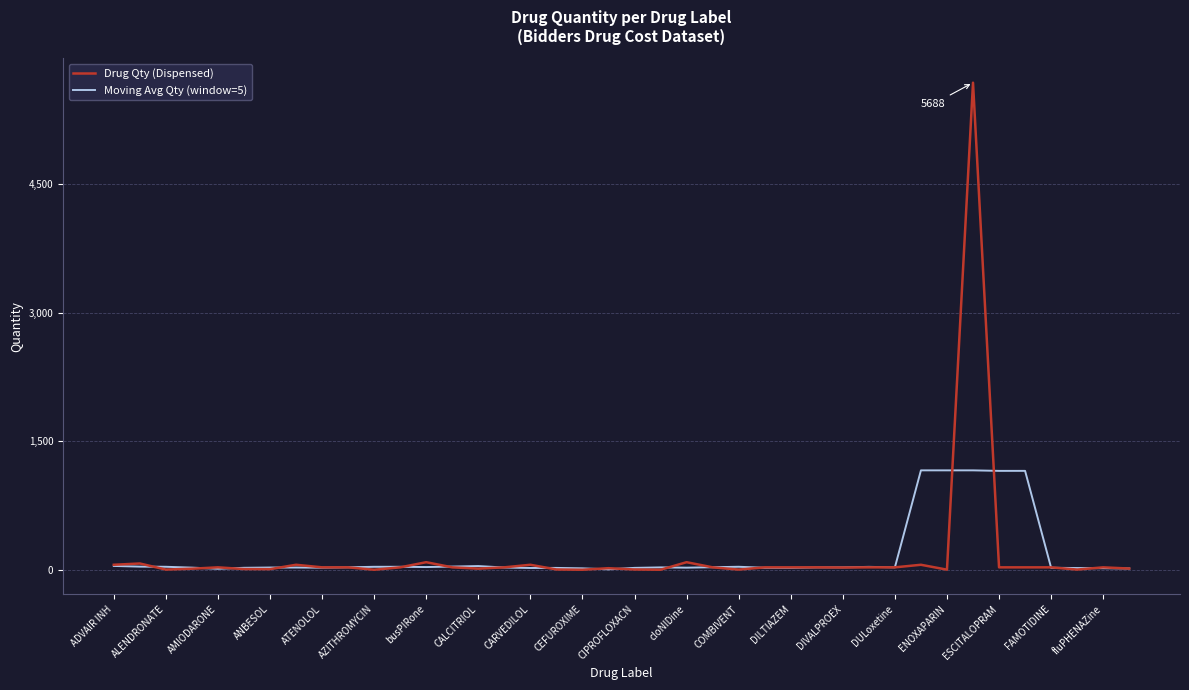

Which series has the widest spread of values?

Drug Qty (Dispensed)